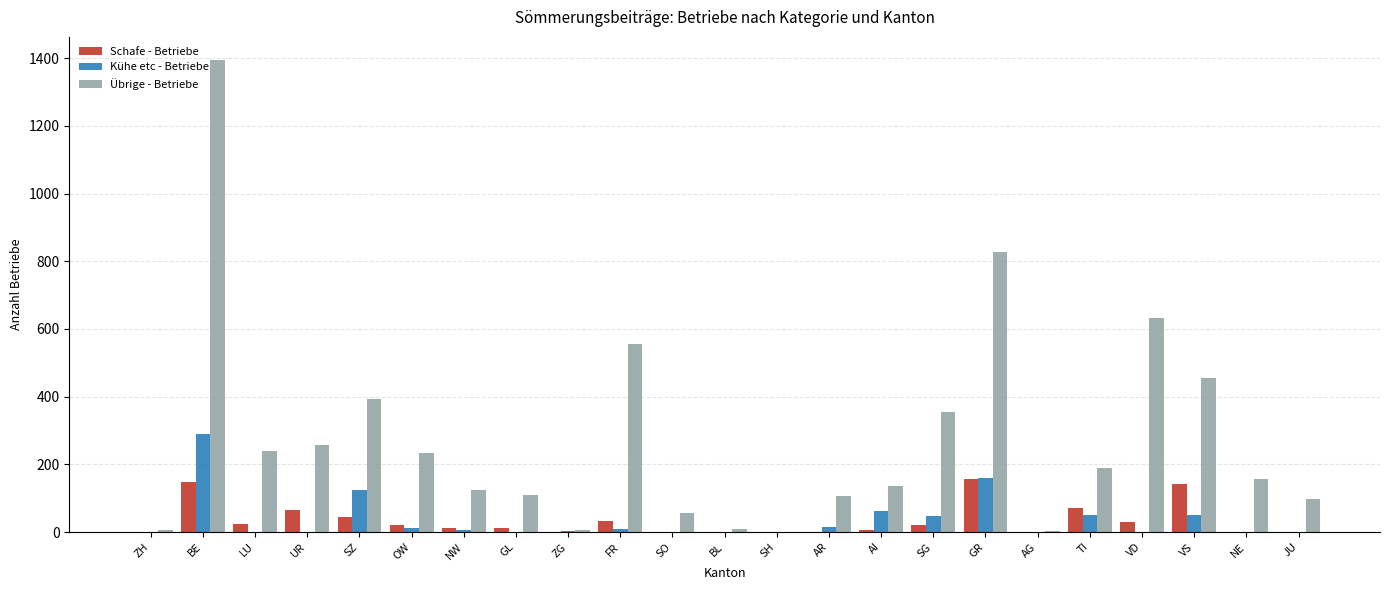

What is the average value of the Kühe etc - Betriebe series?

36